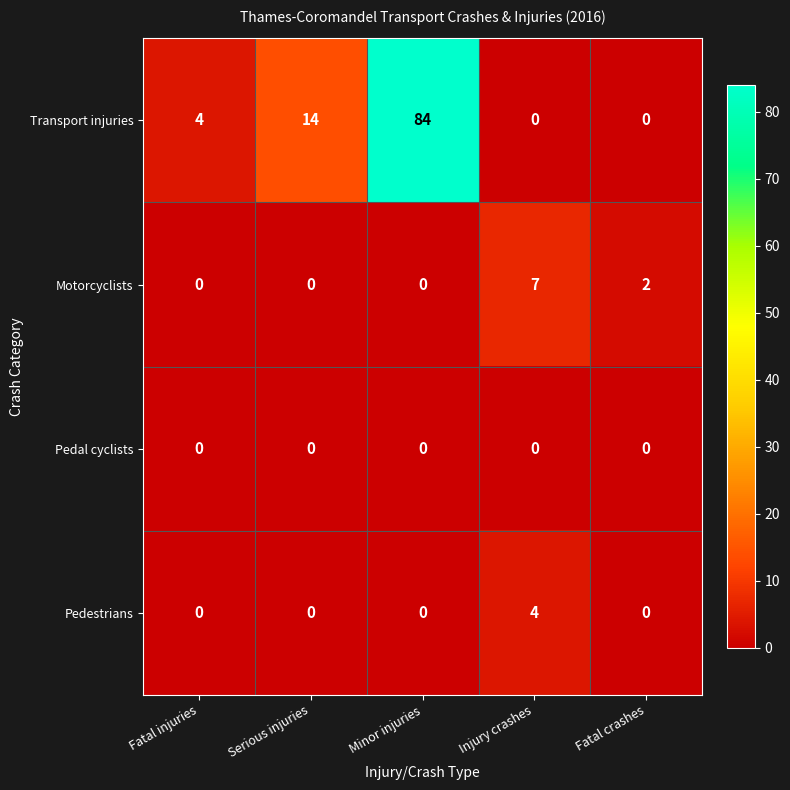

True or false: Pedal cyclists has a value of 0 at Fatal injuries.

True